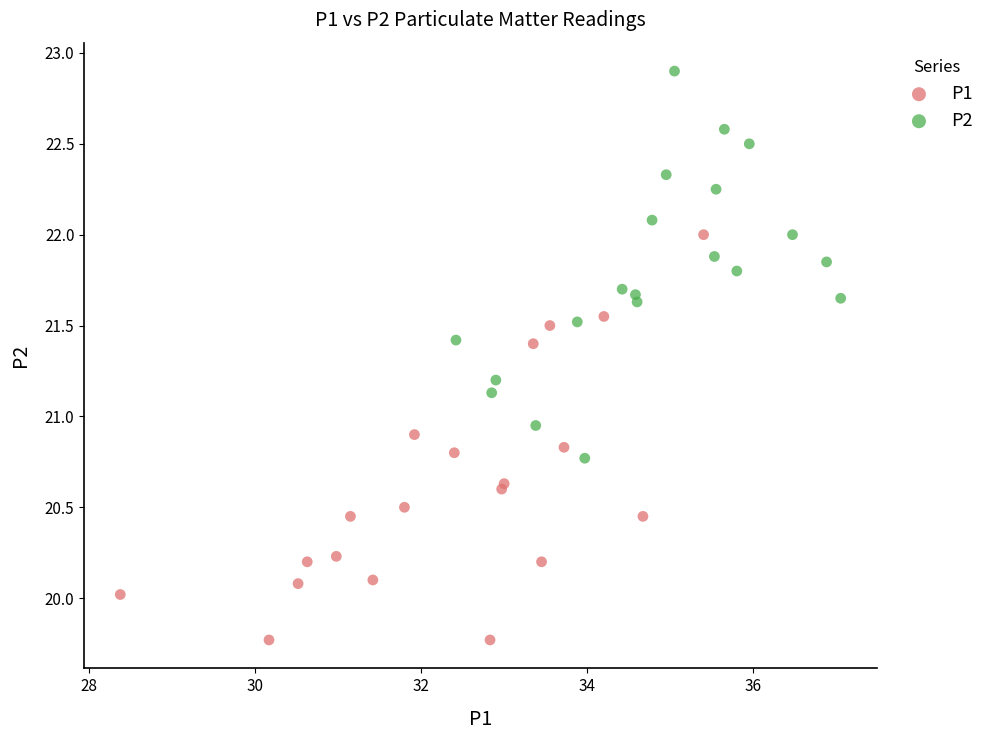

Which series reaches the maximum Y coordinate?

P2